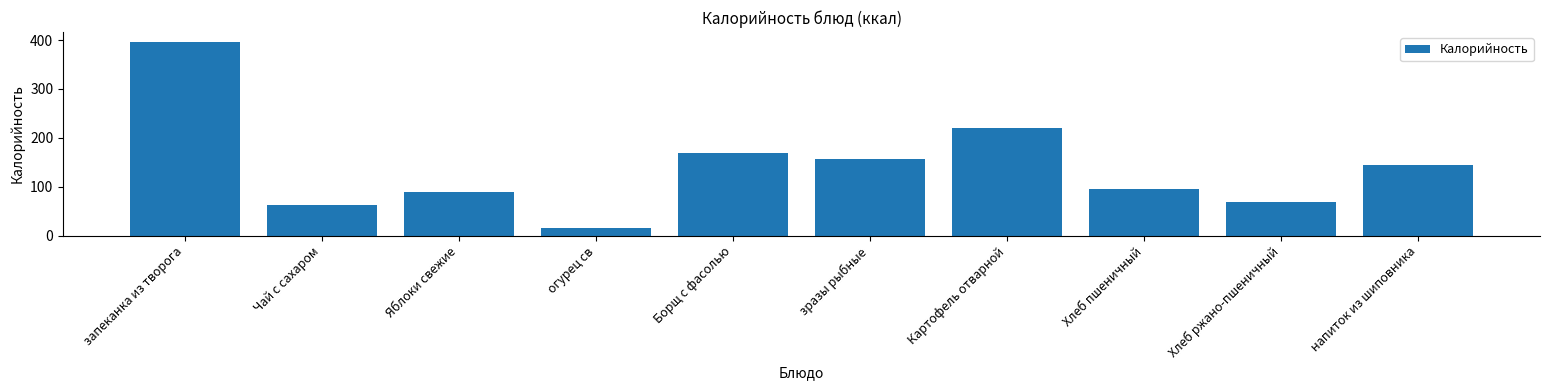

Approximately how many times larger is the value at огурец св compared to напиток из шиповника?

0.1